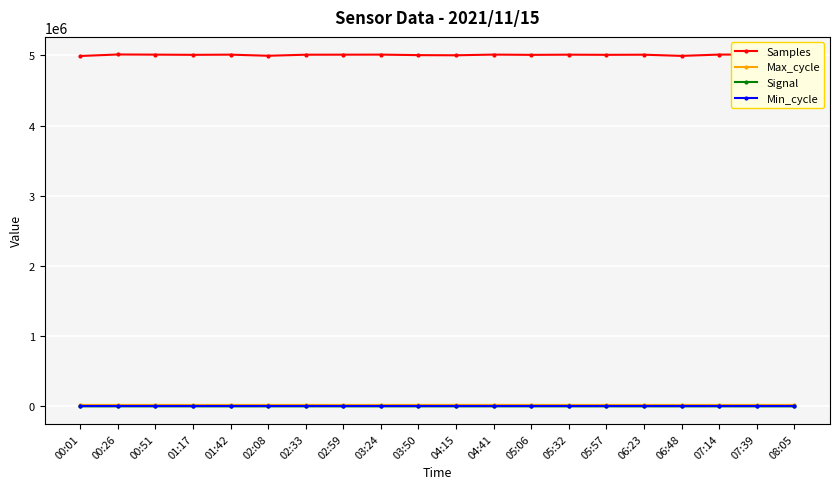

What is the sum of the Max_cycle values at 00:01 and 04:41?

40488